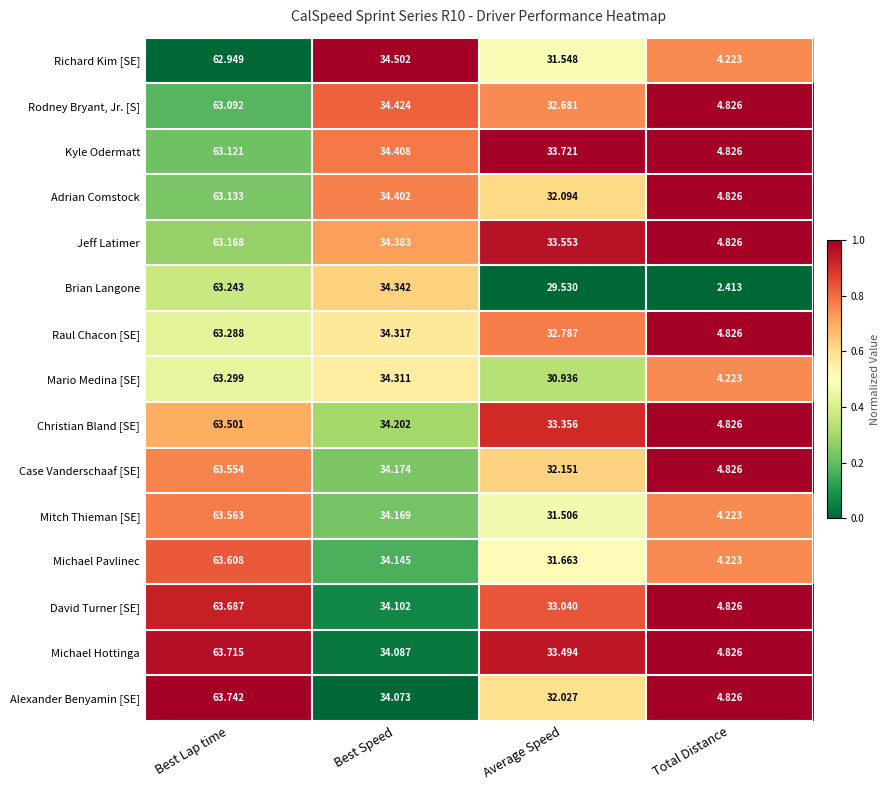

What is the maximum value shown in the chart?

63.7